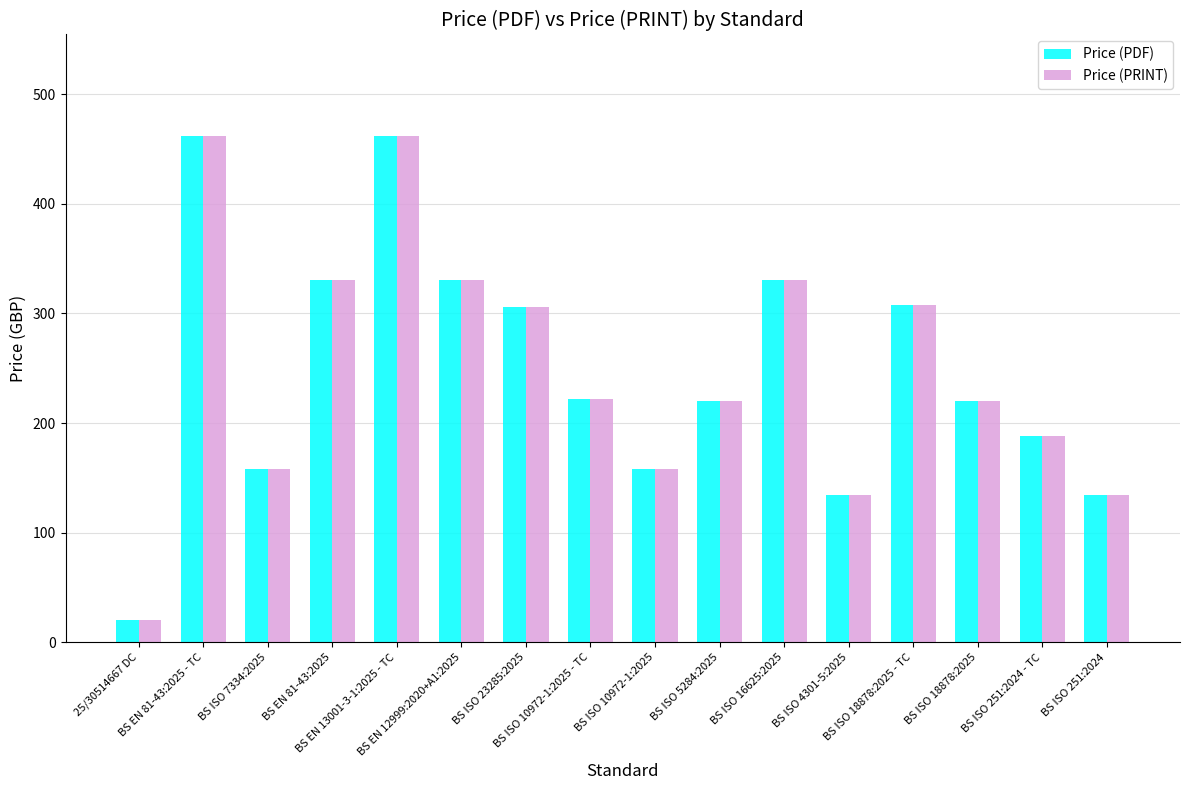

The value of Price (PDF) at BS ISO 23285:2025 is 306. True or false?

True